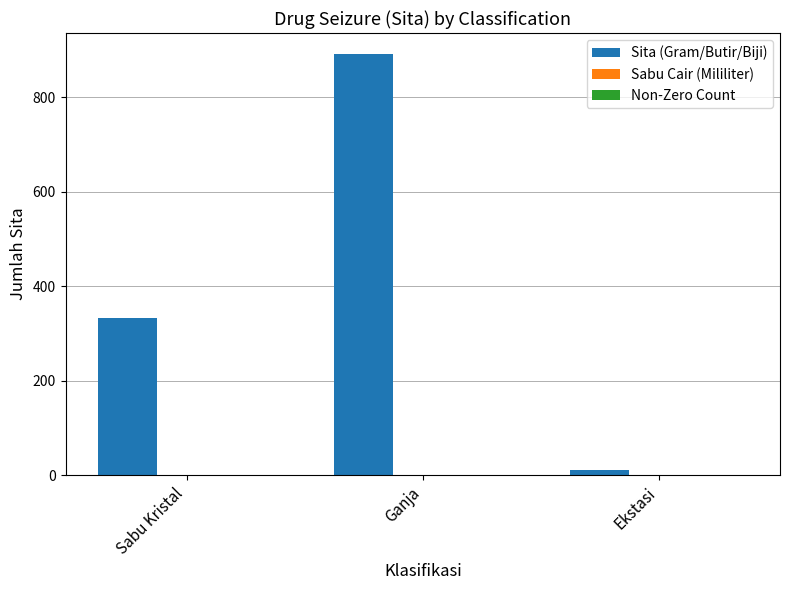

Which series has the largest total across all categories?

Sita (Gram/Butir/Biji)